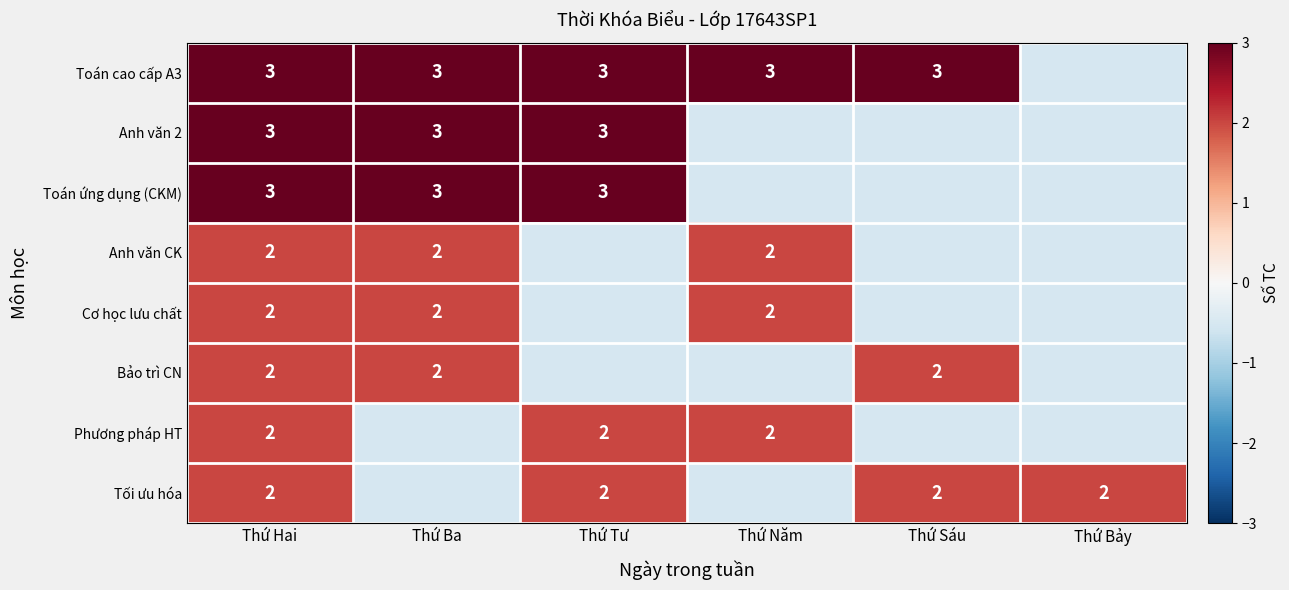

Is it true that Anh văn 2 equals 1.1 at Thứ Ba?

False